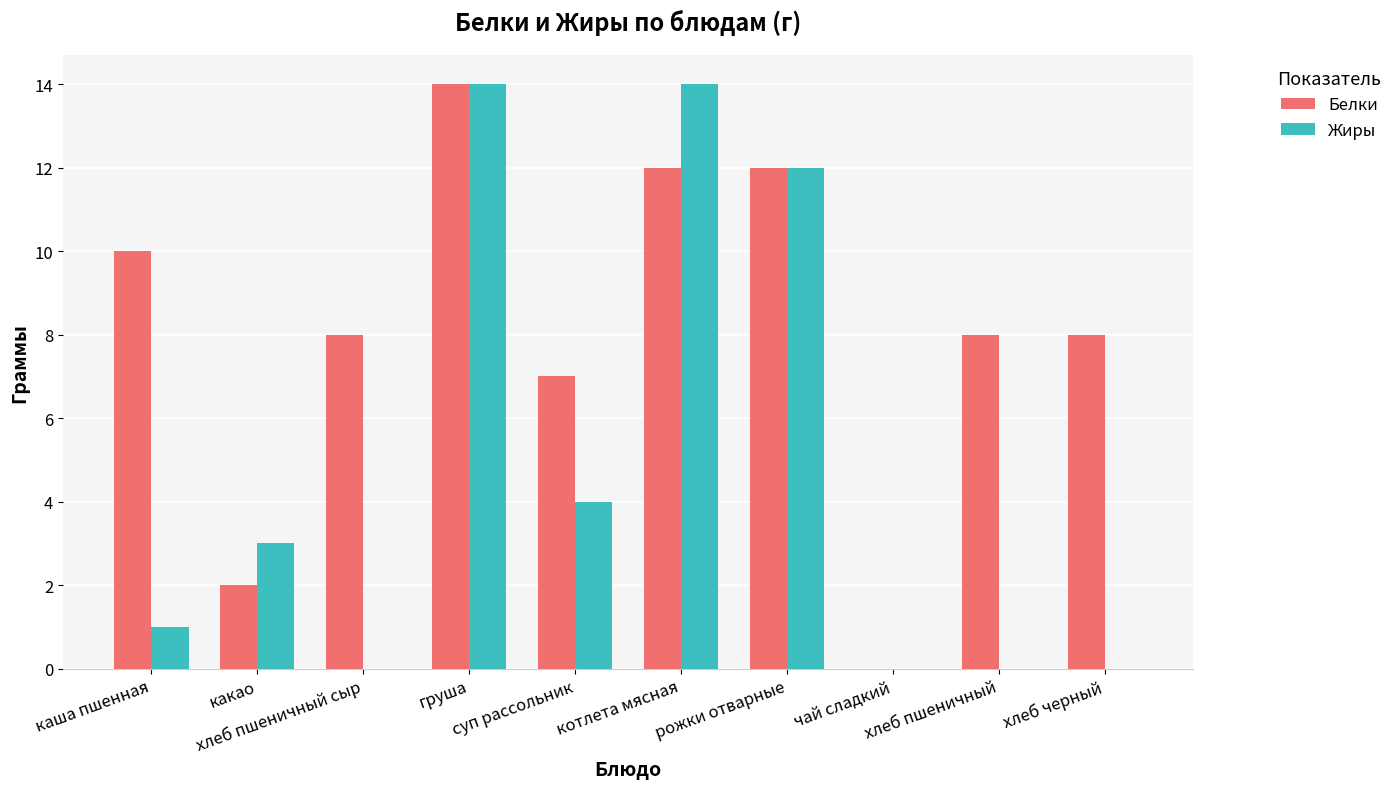

The Жиры series shows 3 at рожки отварные. True or false?

False